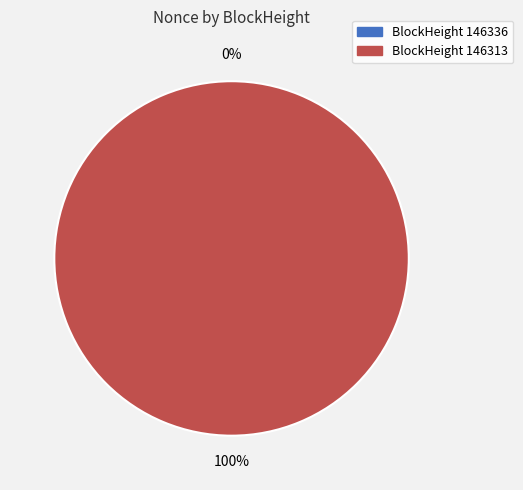

To the nearest percent, what is the combined percentage of 146336 and 146313?

100%